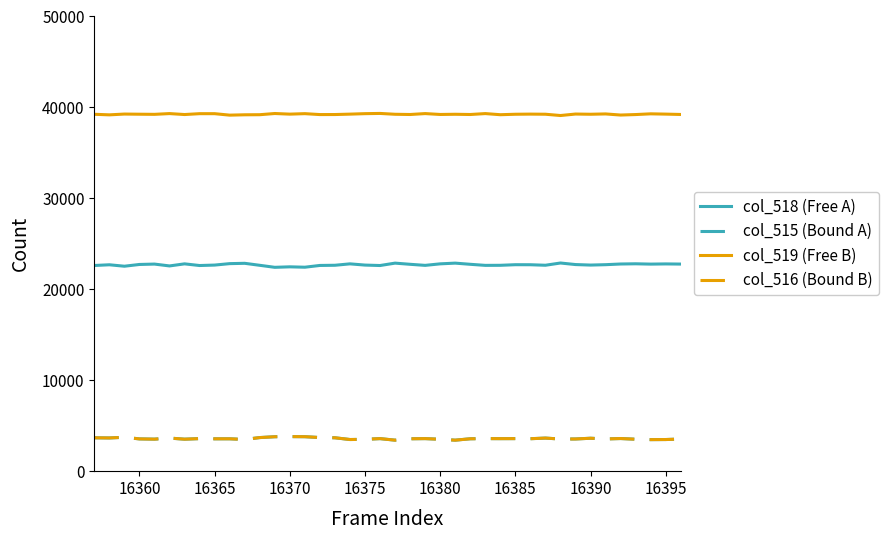

Is this an area chart (filled region under the line)?

No